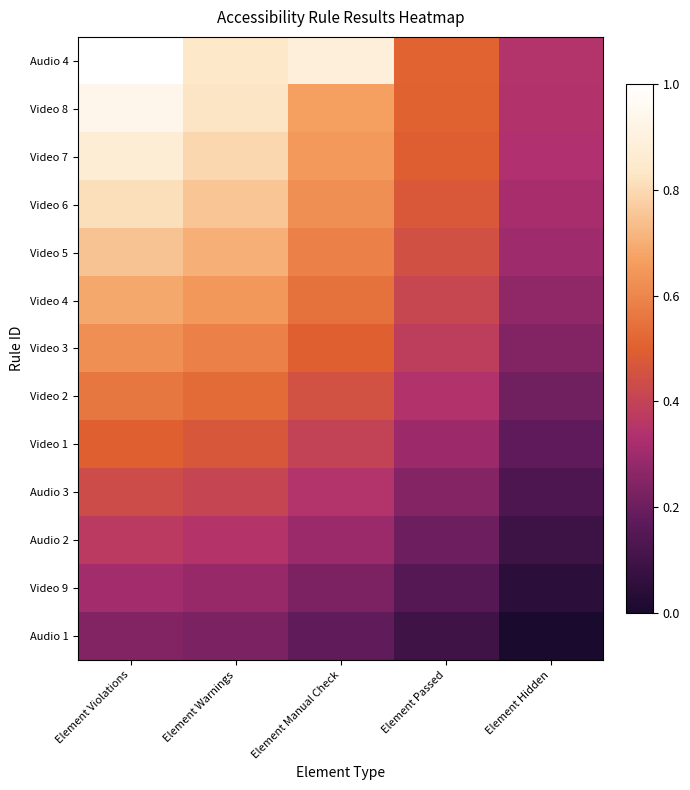

How many distinct data groups are displayed?

13